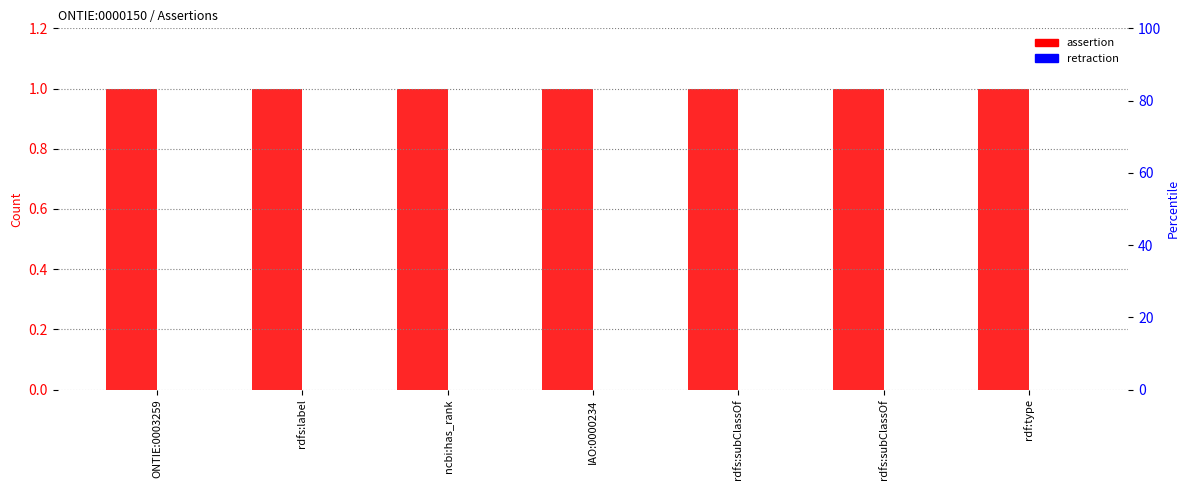

List the series in order of their overall mean, lowest first.

retraction, assertion